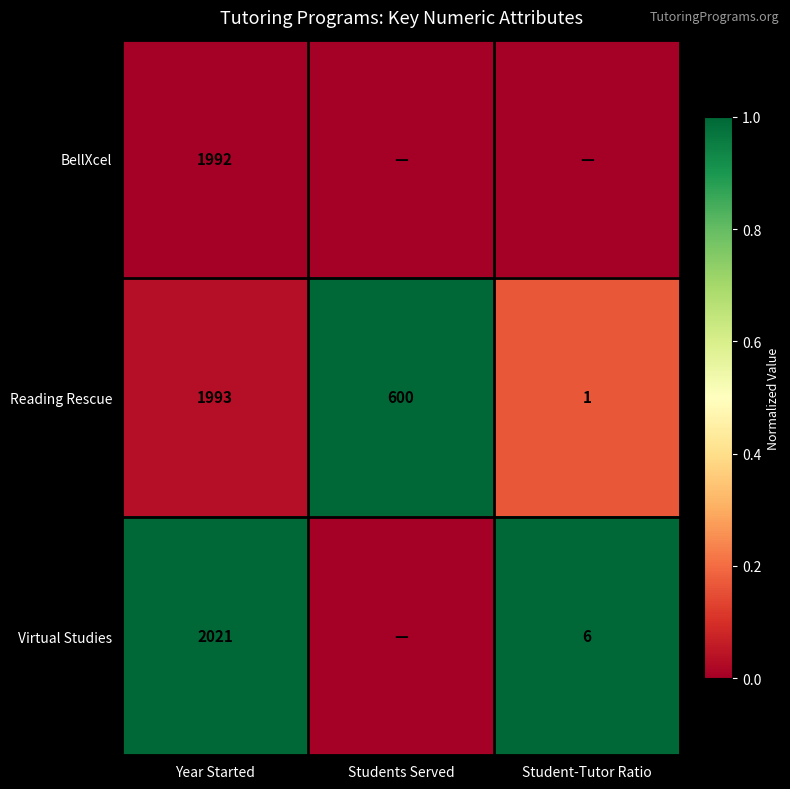

What is the sum of the Reading Rescue values at Year Started and Student-Tutor Ratio?

1994